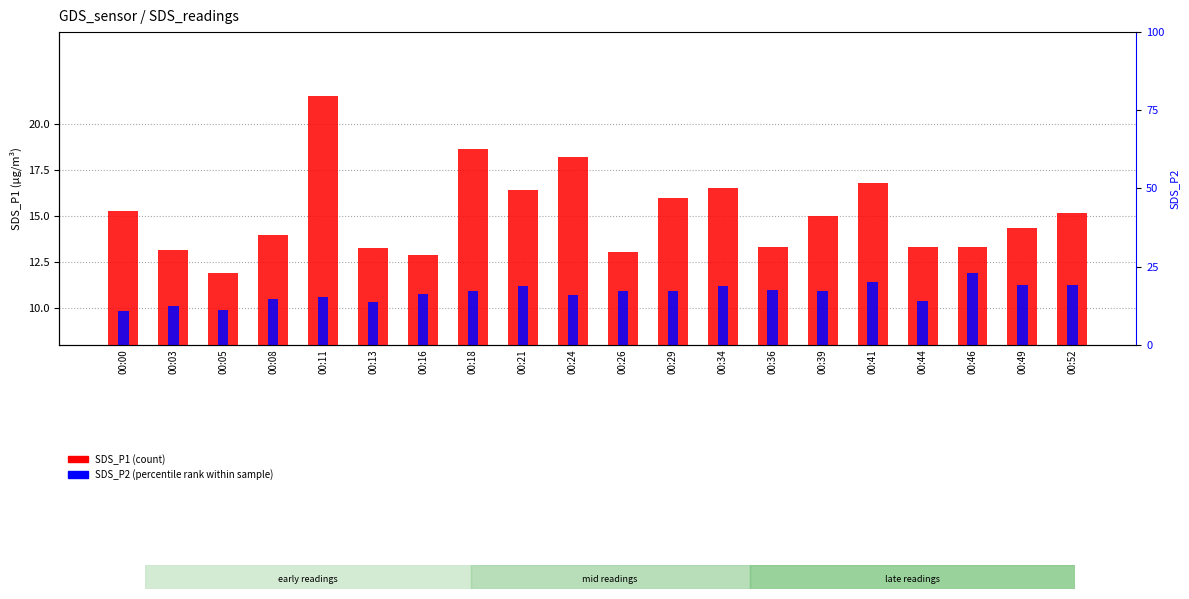

At how many categories does at least one series exceed 18?

3